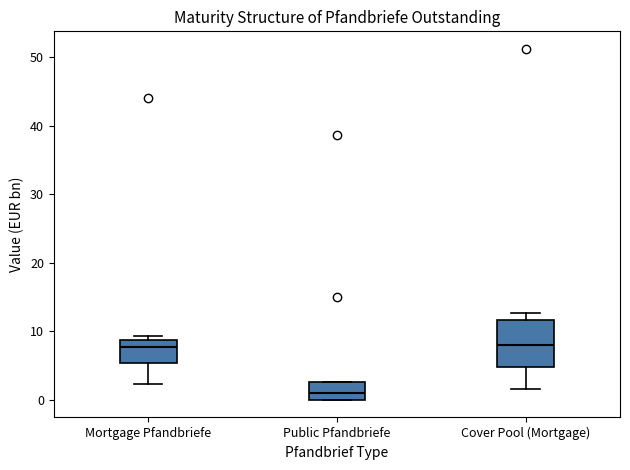

Which box's median line is the lowest?

Public Pfandbriefe